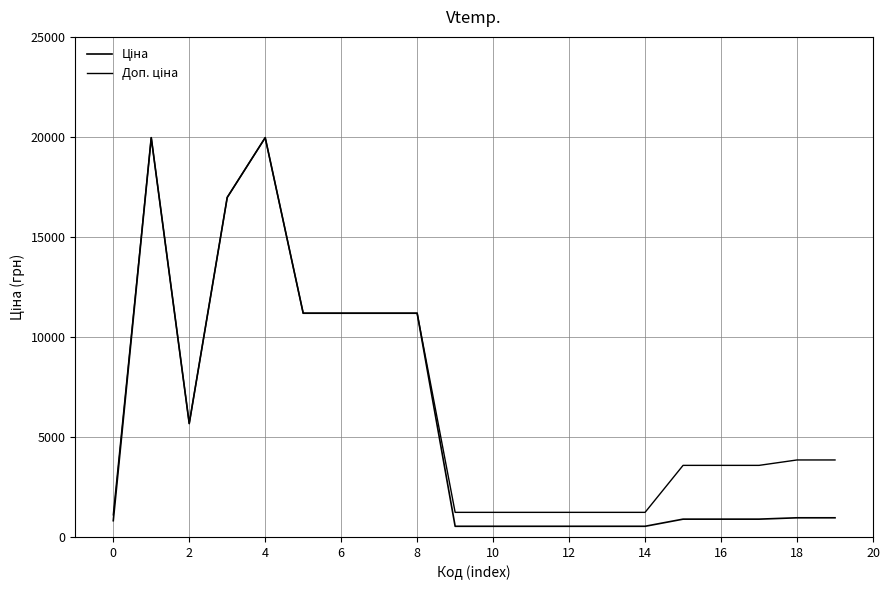

How many lines are shown in the chart?

2